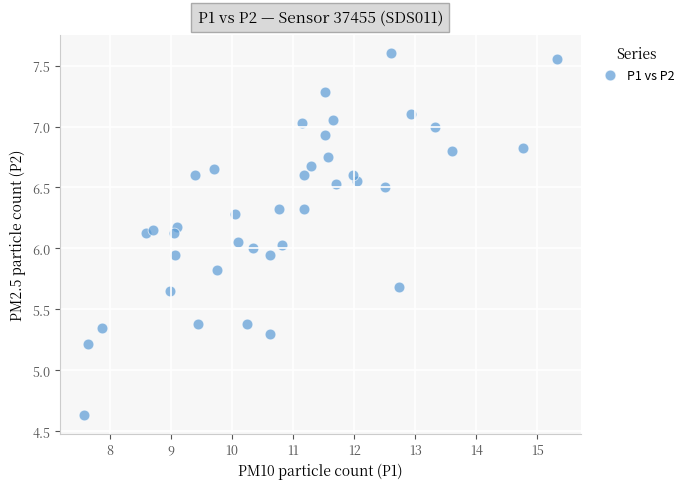

What is the range of Y values (max minus min)?

3.0